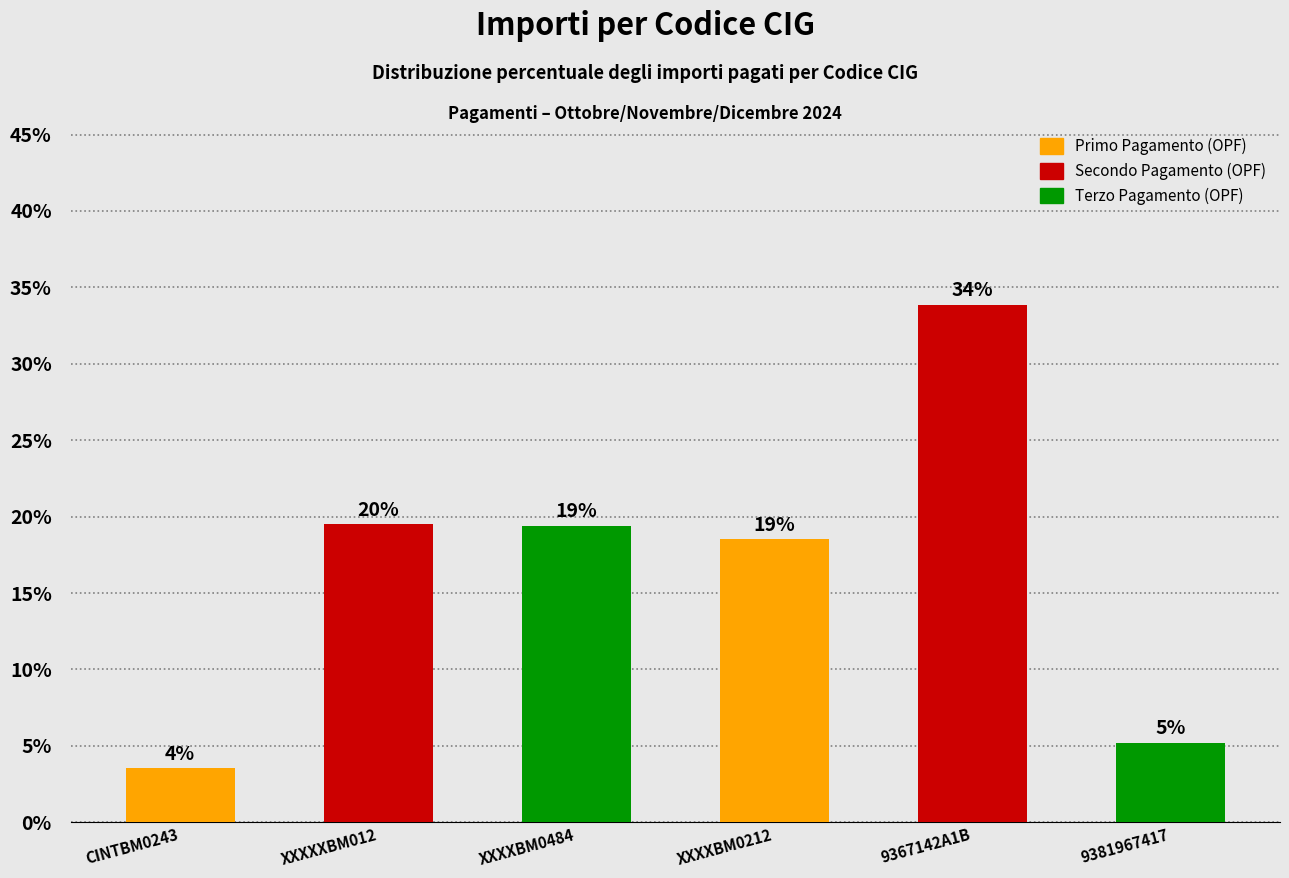

What is the maximum value shown in the chart?

33.8